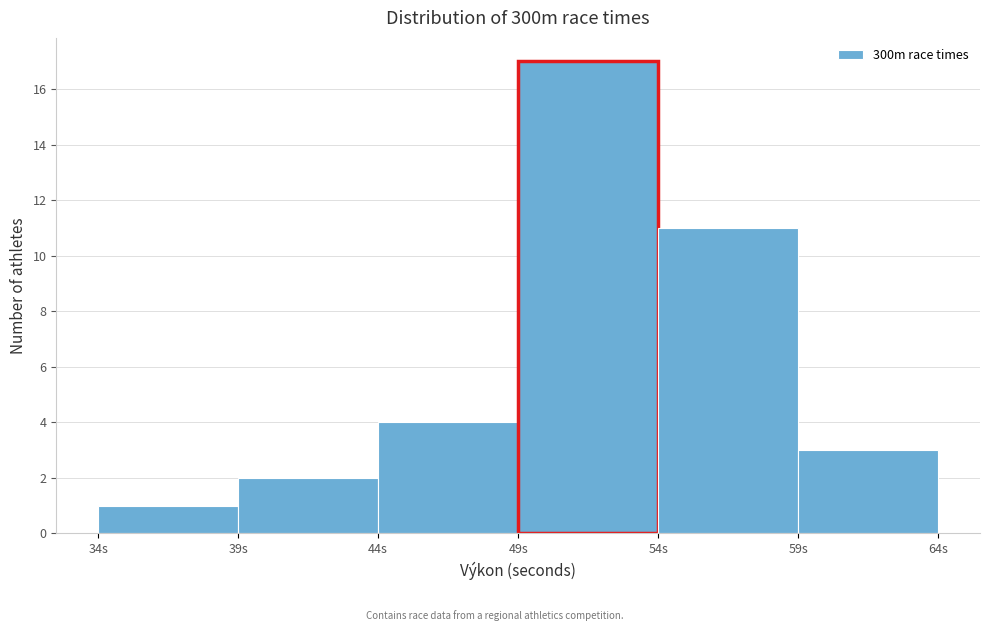

Reading left to right, transcribe this chart: for each bar, give the range it covers on the x-axis and its height. The values are not printed on the chart, so give them approximately, as read against the axis.

34 to 39: 1
39 to 44: 2
44 to 49: 4
49 to 54: 17
54 to 59: 11
59 to 64: 3